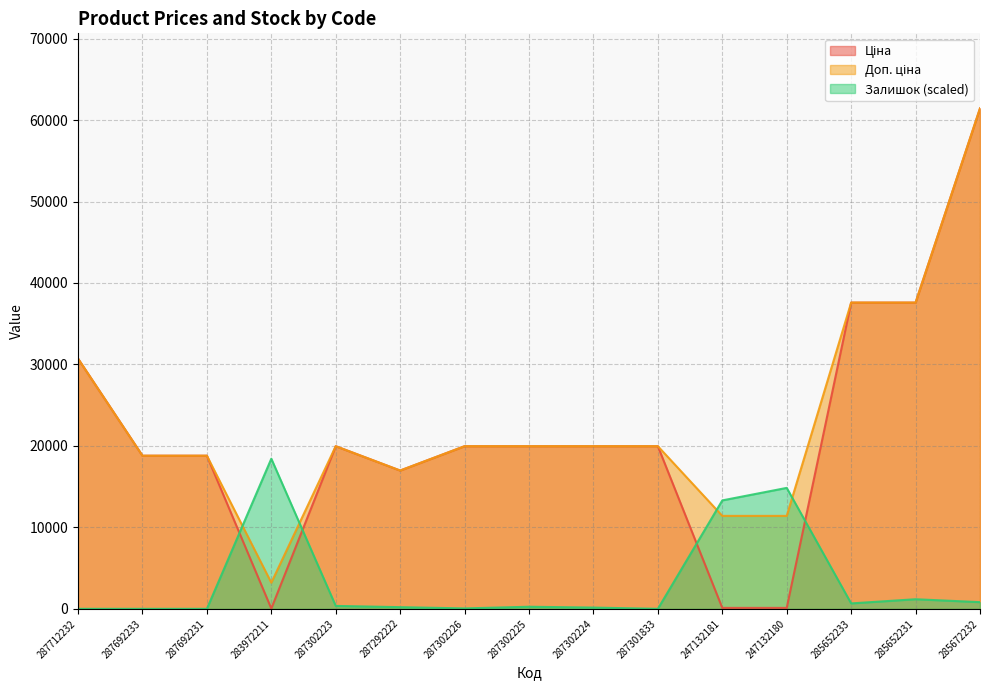

The value of Ціна at 285652233 is 37593.6. True or false?

True